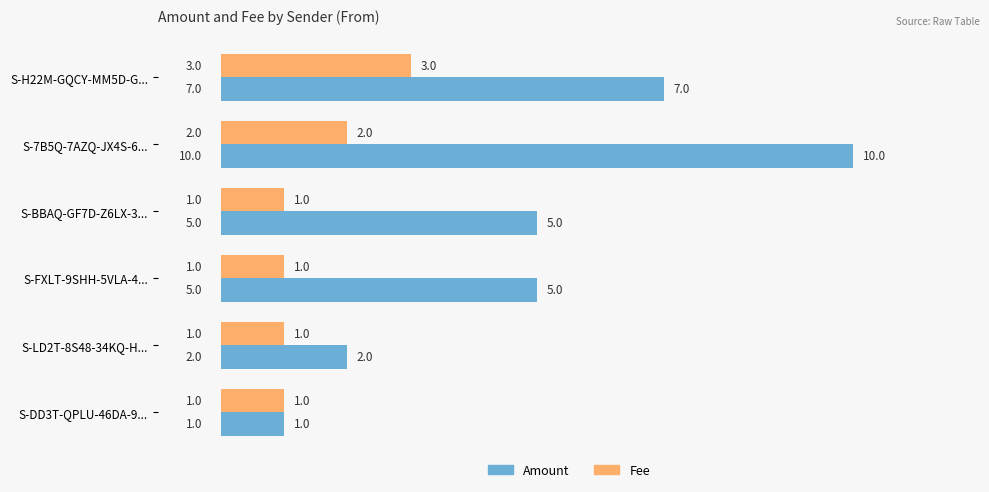

How many Amount values are between 2 and 7?

4